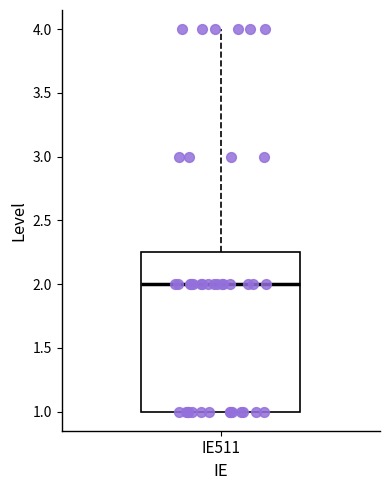

Read this box plot against the y-axis: the position of the median line, the range covered by the box, and the ends of both whiskers. The values are not printed on the chart, so give them approximately, as read against the axis.

median 2.00, box 1.00 to 2.25, whiskers 1.00 to 4.00